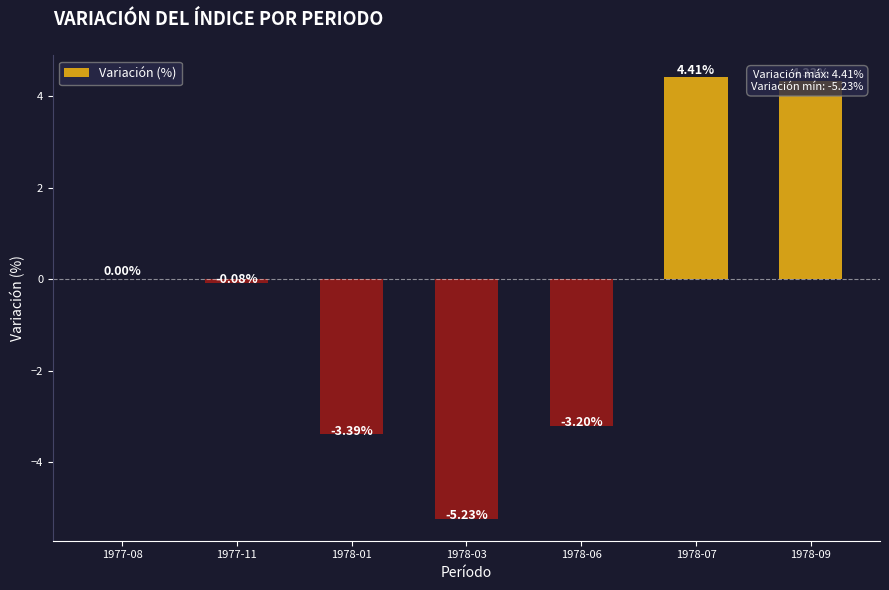

Is it true that the value at 1977-08 is 0.0?

True